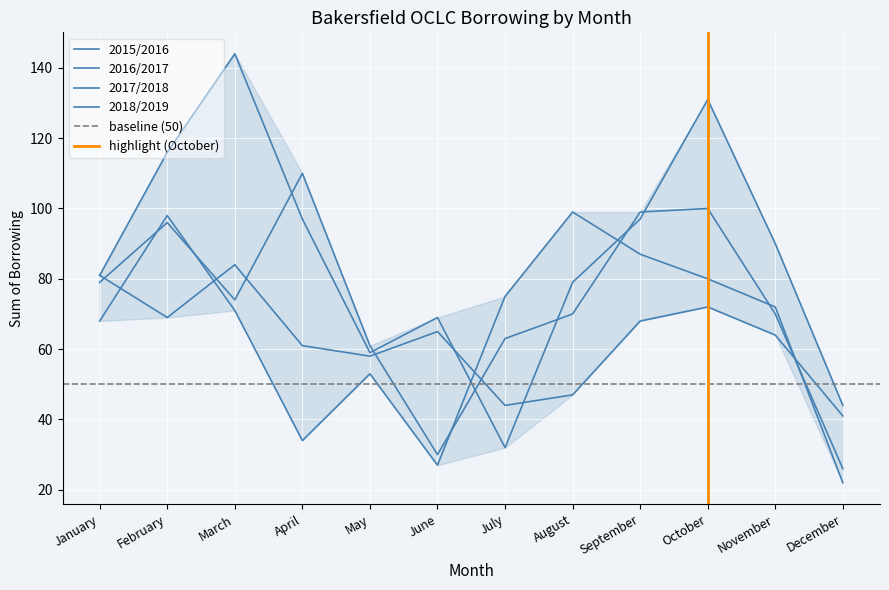

Which series has the widest spread of values?

2016/2017